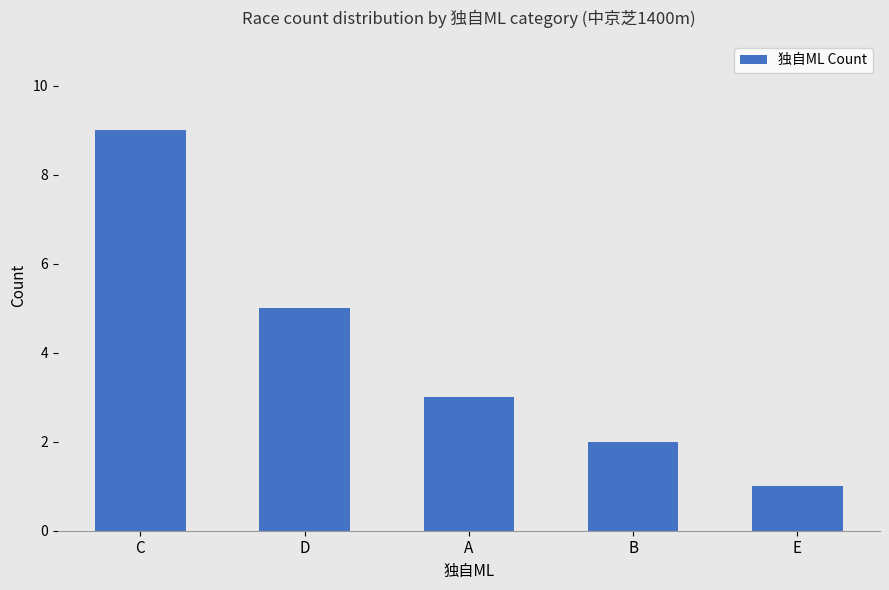

The chart shows a value of 16 at C. True or false?

False